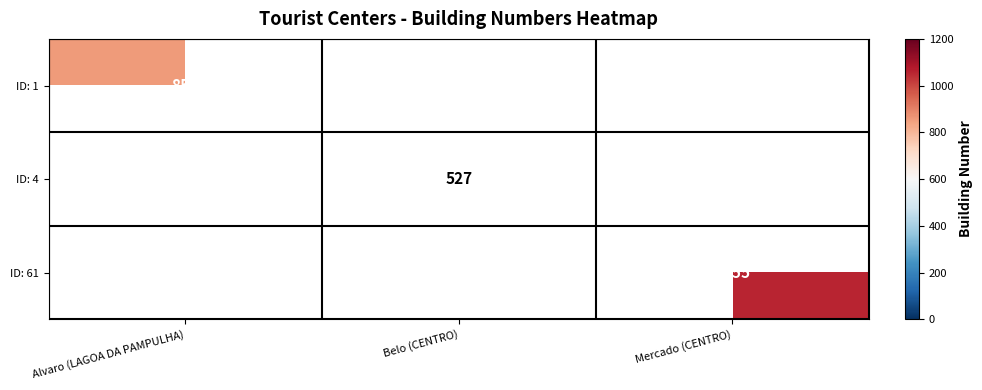

True or false: ID: 1 has a value of 855 at Alvaro (LAGOA DA PAMPULHA).

True